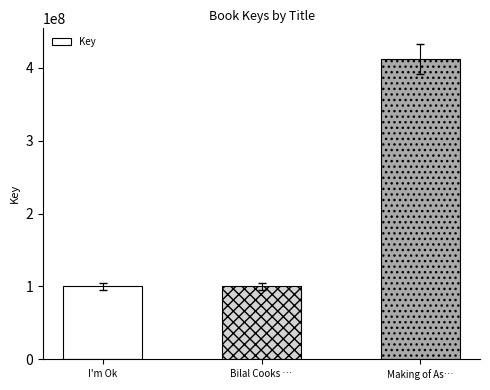

What is the value of the 1st bar from the left?

100365056